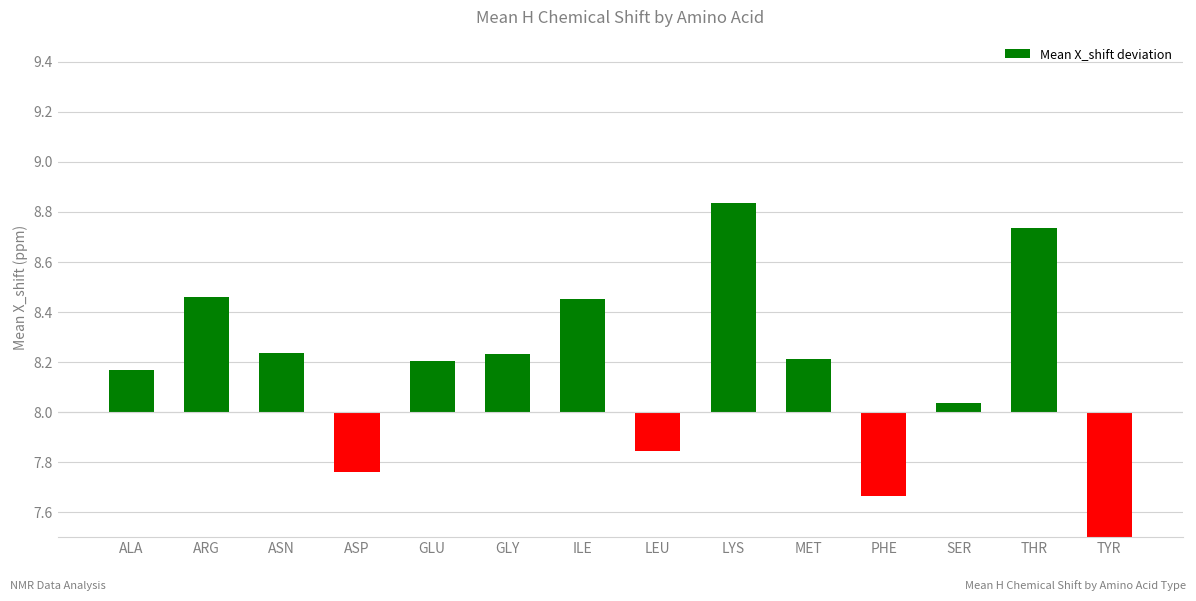

What is the change in value from ASP to LEU?

+0.1